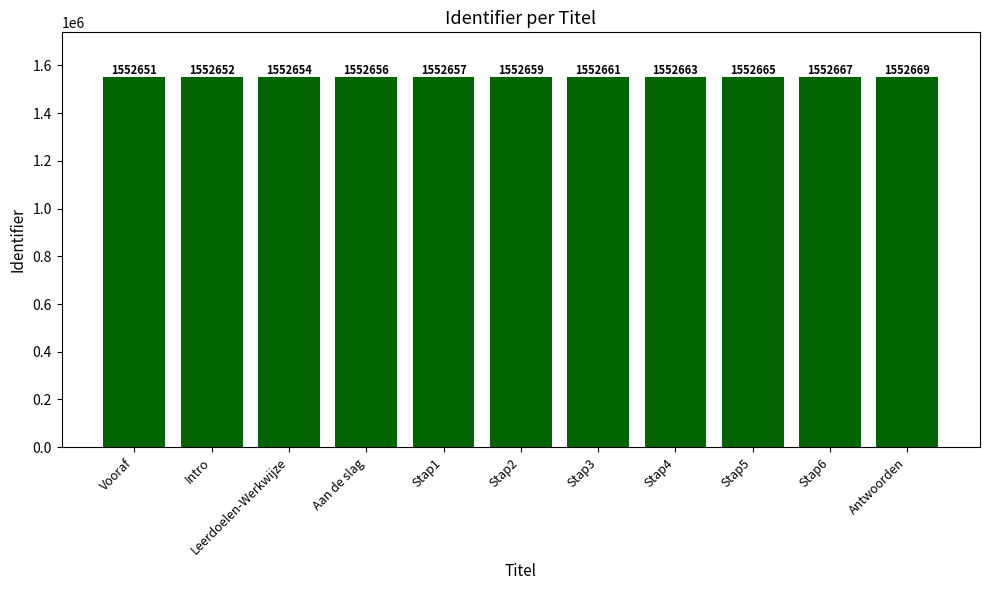

What is the maximum value shown in the chart?

1552669